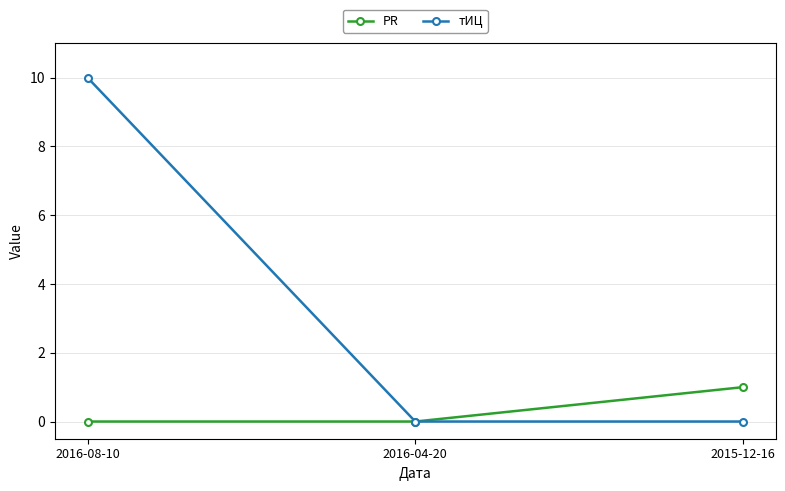

What value does the PR series have at 2015-12-16?

1